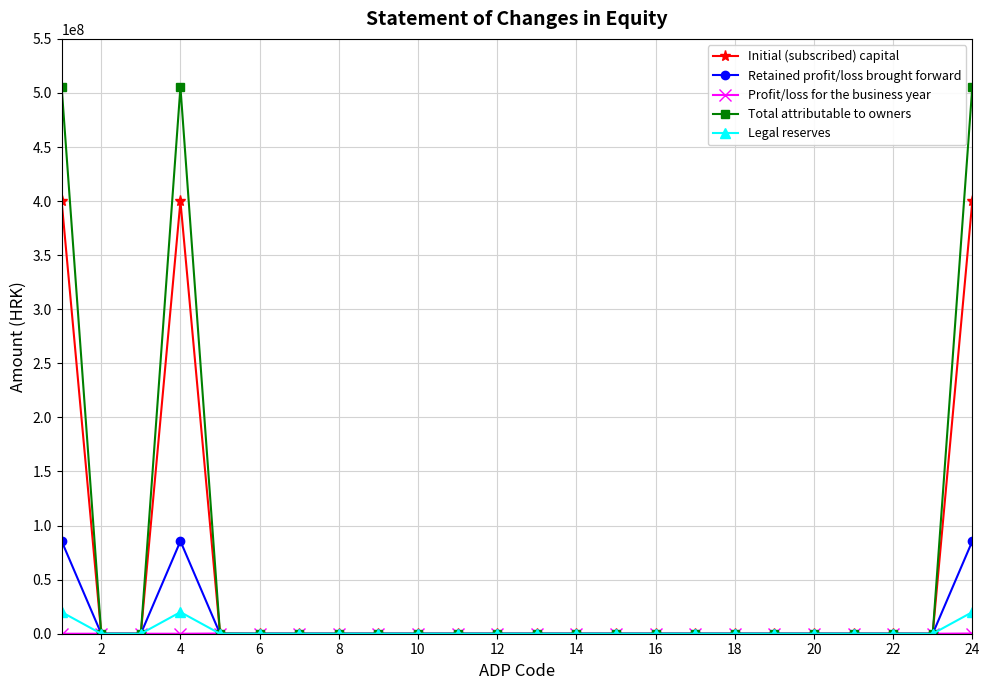

How many lines are shown in the chart?

5